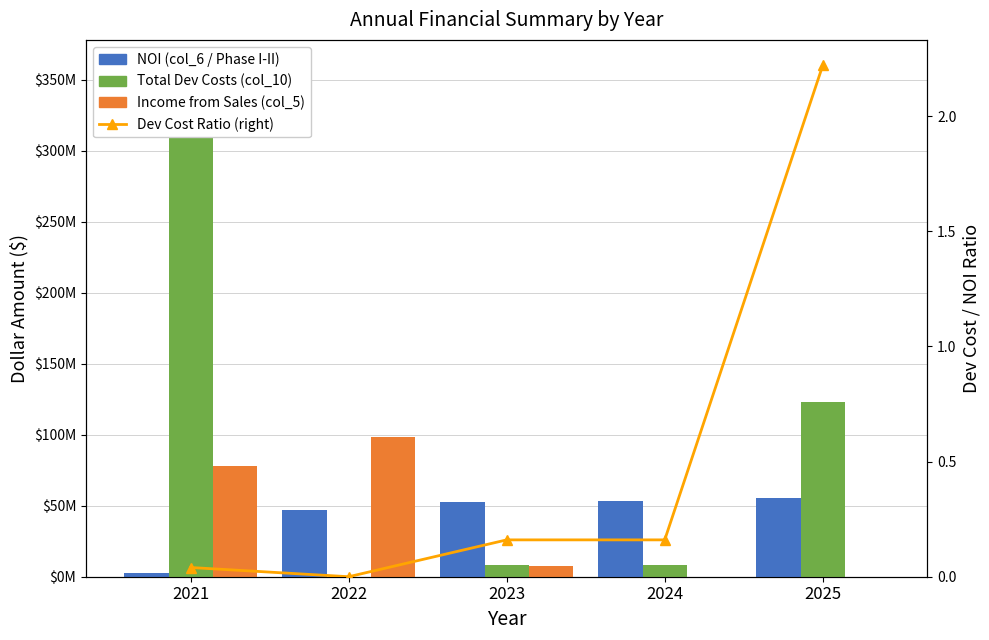

What is the difference between the highest and lowest values at 2024?

53635943.7